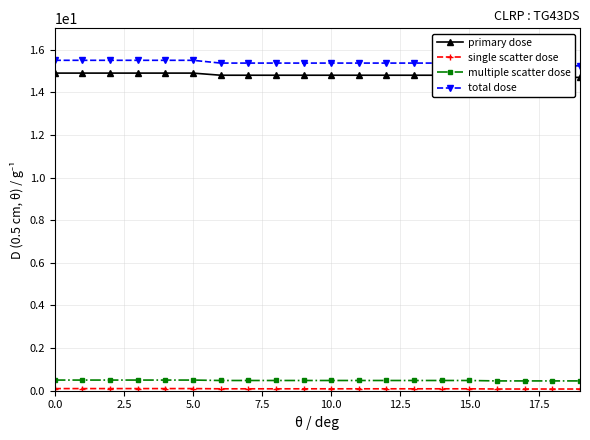

What is the value of the single scatter dose point at the 15th from the left?

0.1